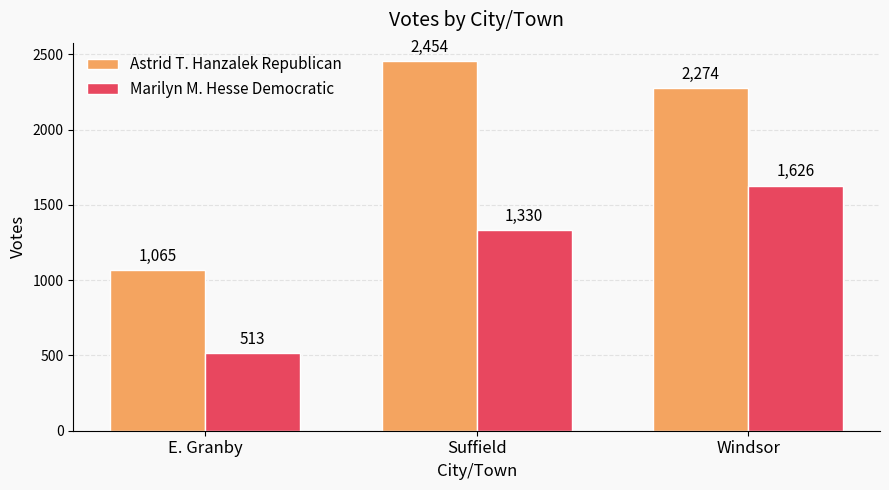

Which series has the widest spread of values?

Astrid T. Hanzalek Republican